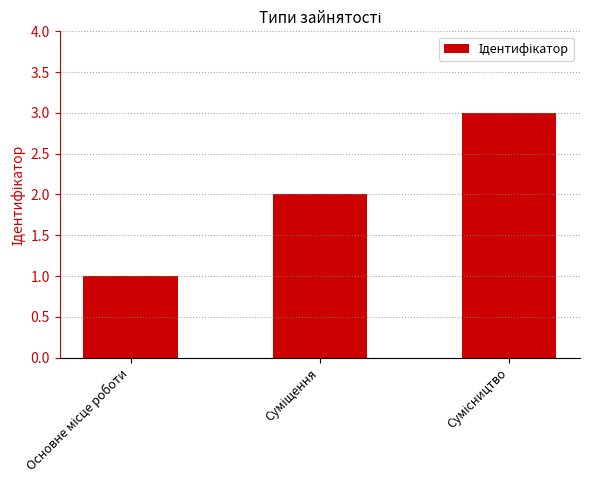

What is the greatest value displayed?

3